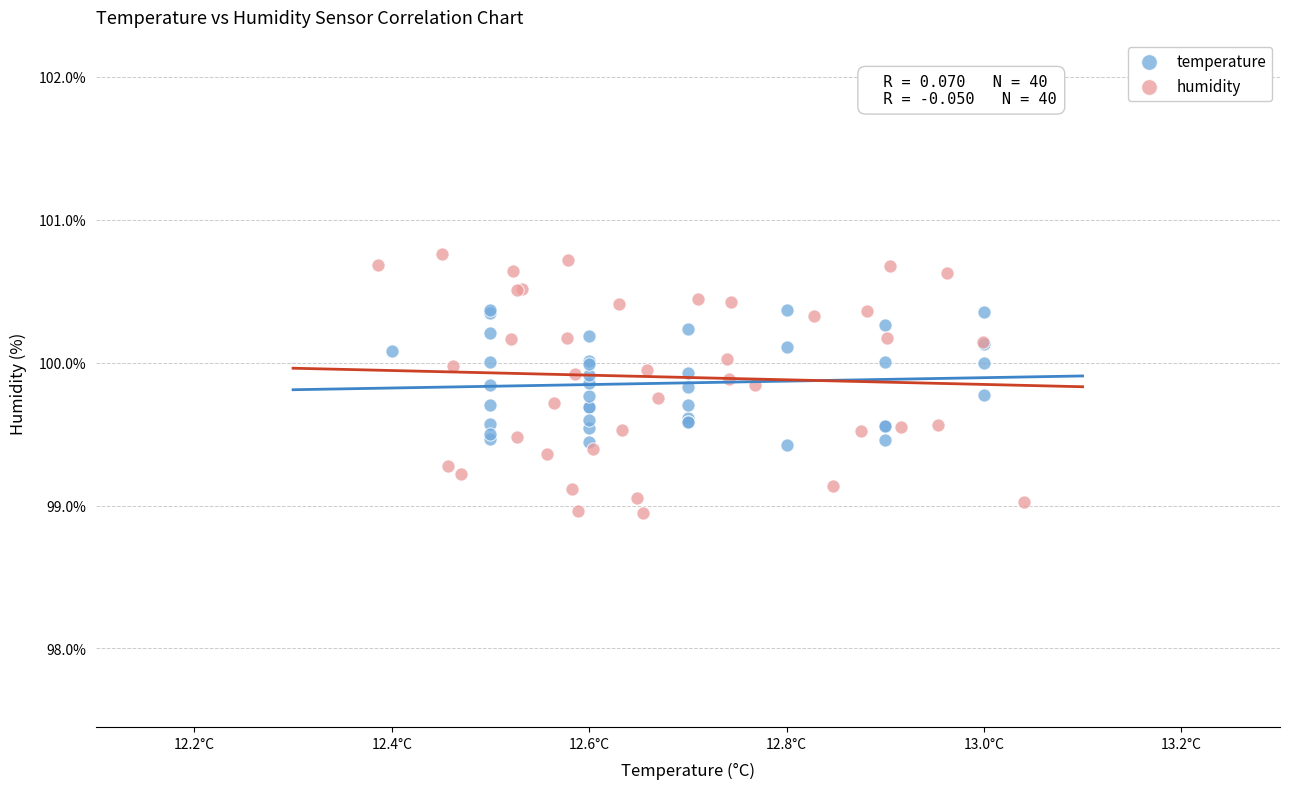

Which series reaches the maximum Y coordinate?

humidity